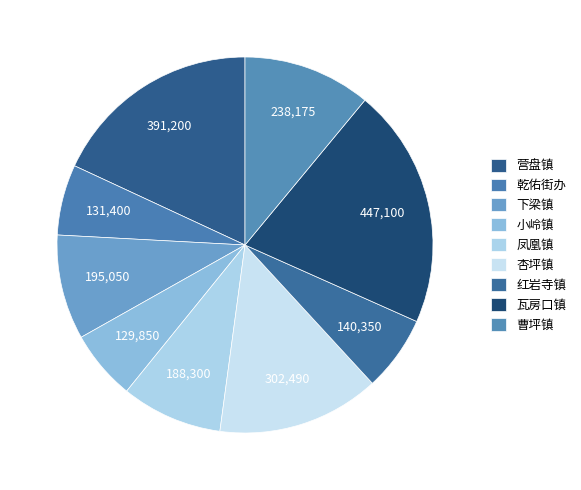

Is there a majority slice in this chart?

No